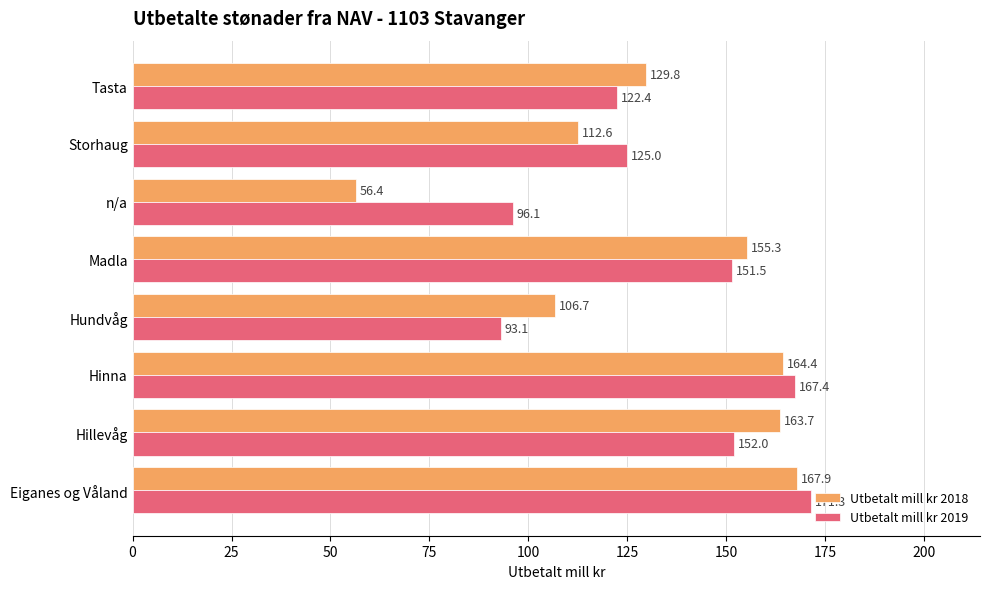

What are all the series names shown in the legend?

Utbetalt mill kr 2018, Utbetalt mill kr 2019